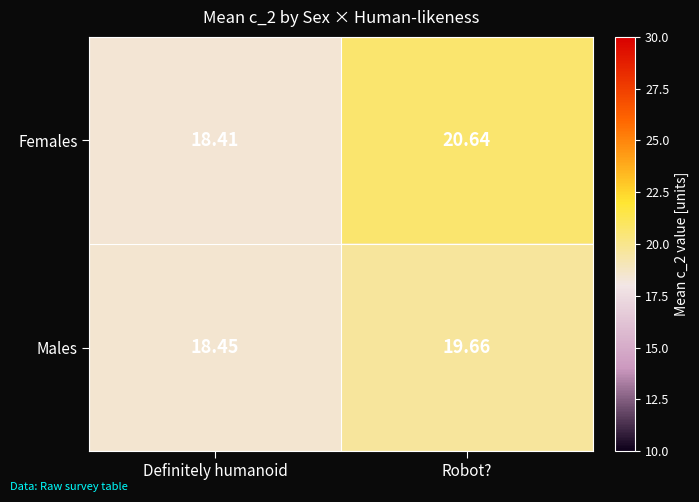

Where does the Males series first go above 19?

Robot?